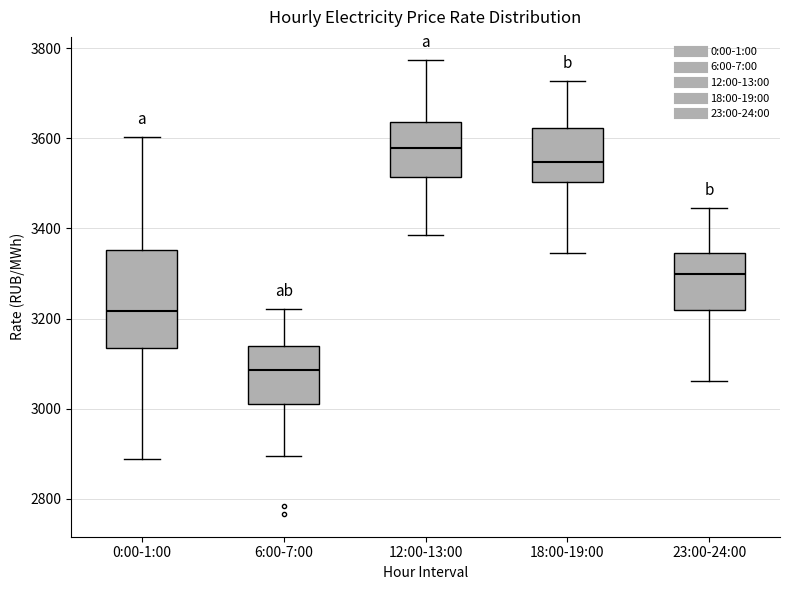

Which box's median line is the lowest?

6:00-7:00